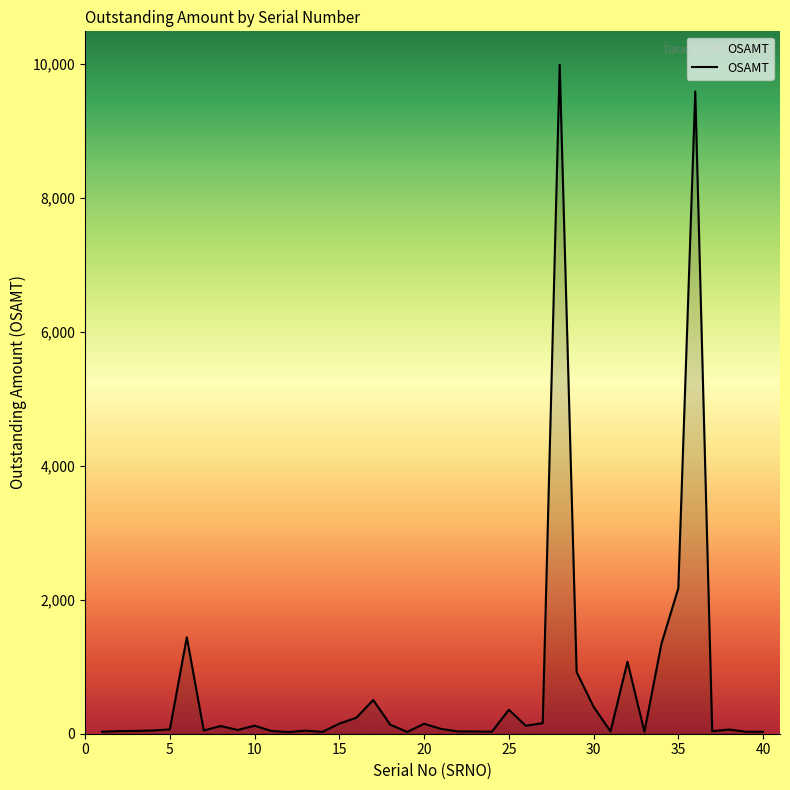

What is the smallest value displayed?

25.1